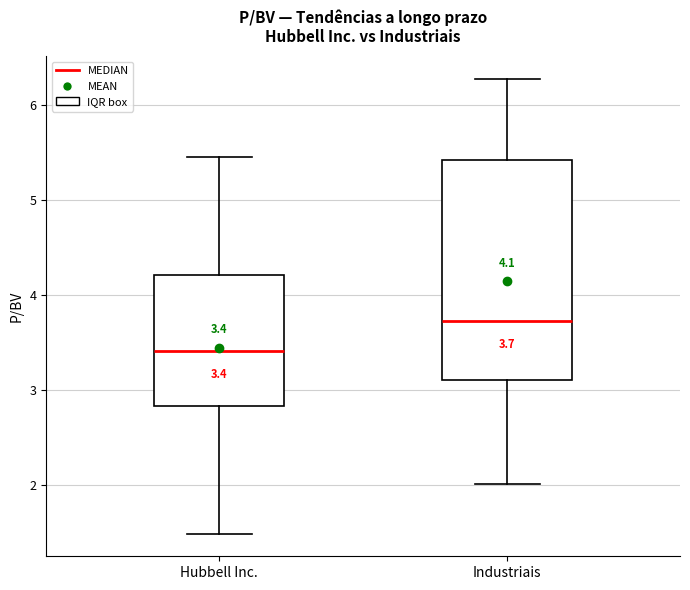

Which box's median line is the lowest?

Hubbell Inc.